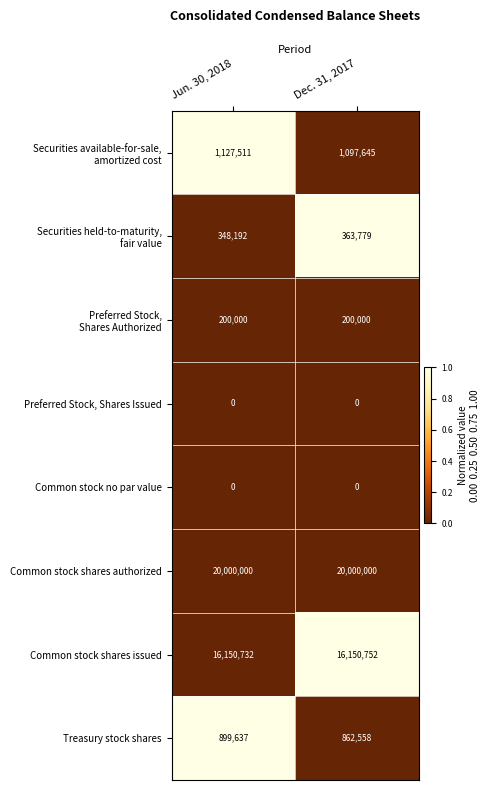

At how many categories does at least one series exceed 0?

2